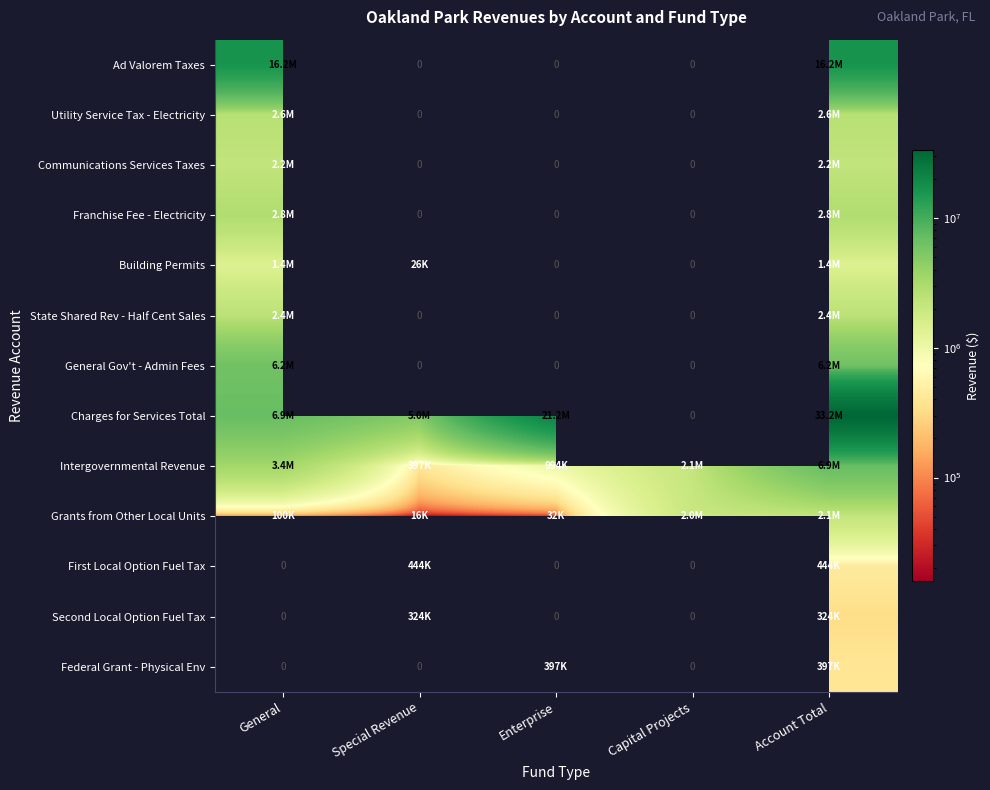

How many values in Charges for Services Total are above zero?

4